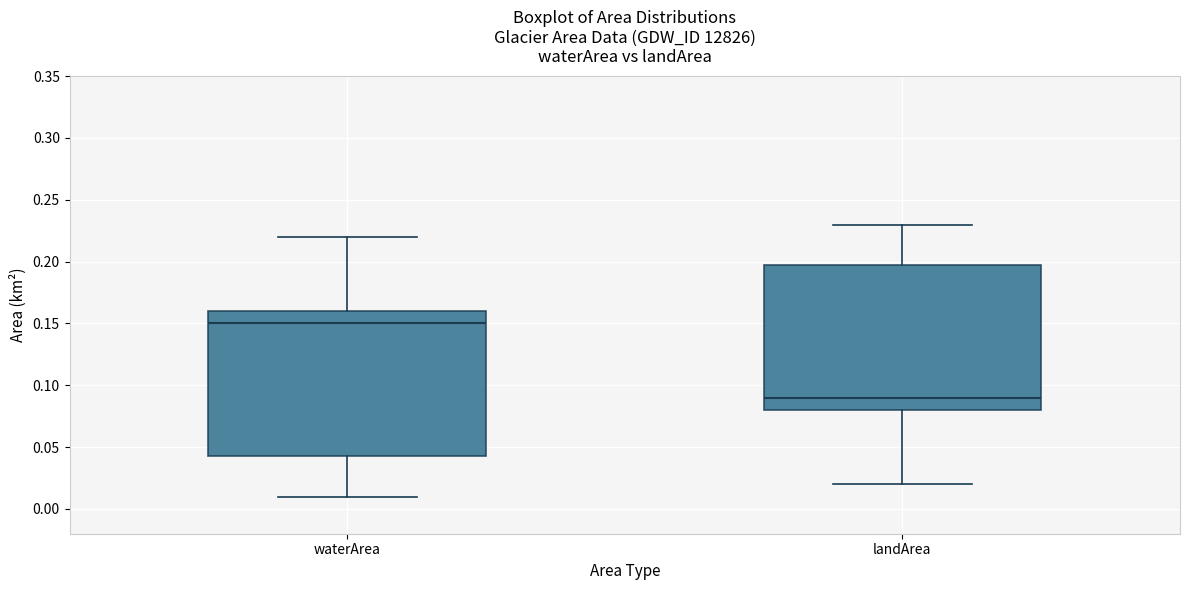

Reading left to right, transcribe this box plot: for each box, give where its median line is, the range the box spans, and where its two whiskers end, as read against the y-axis. The values are not printed on the chart, so give them approximately, as read against the axis.

waterArea: median 0.150, box 0.045 to 0.160, whiskers 0.010 to 0.220
landArea: median 0.090, box 0.080 to 0.200, whiskers 0.020 to 0.230